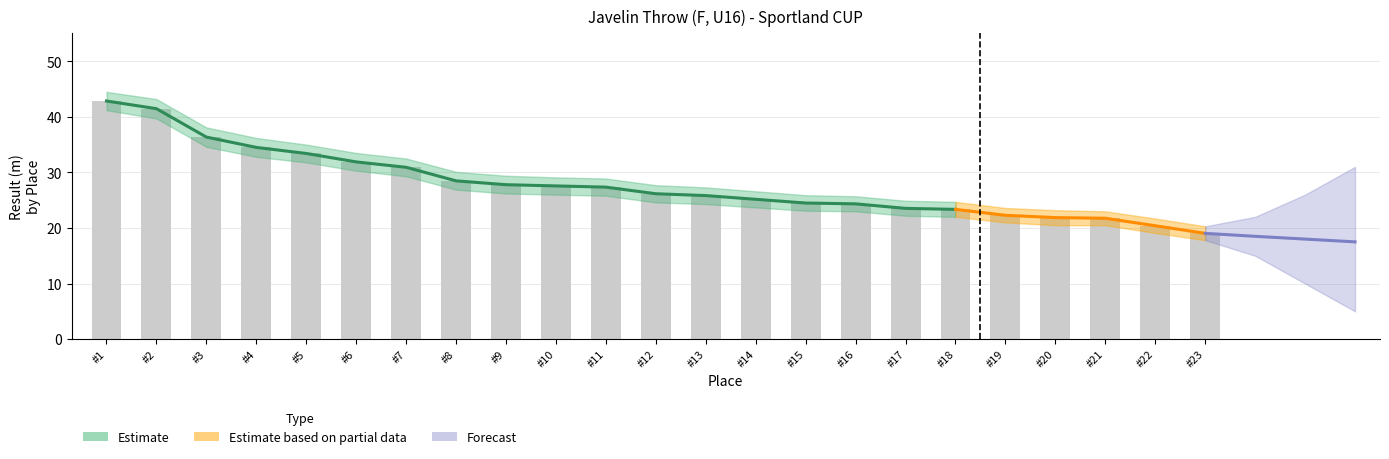

At which category is the sum across all series the highest?

1